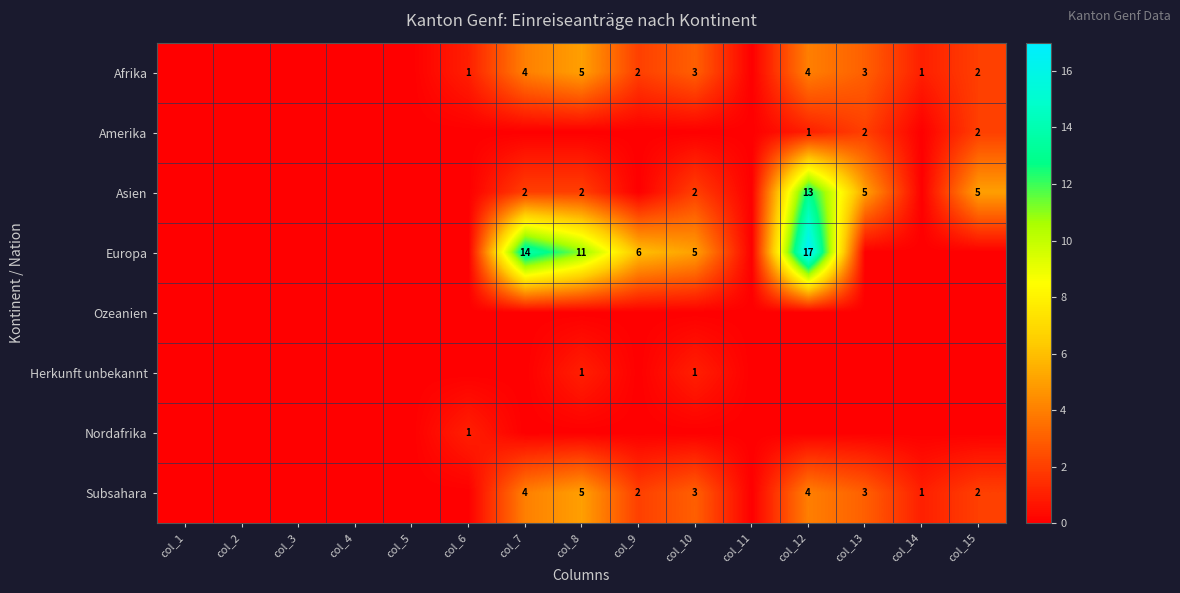

What is the sum of the Subsahara values at col_8 and col_9?

7